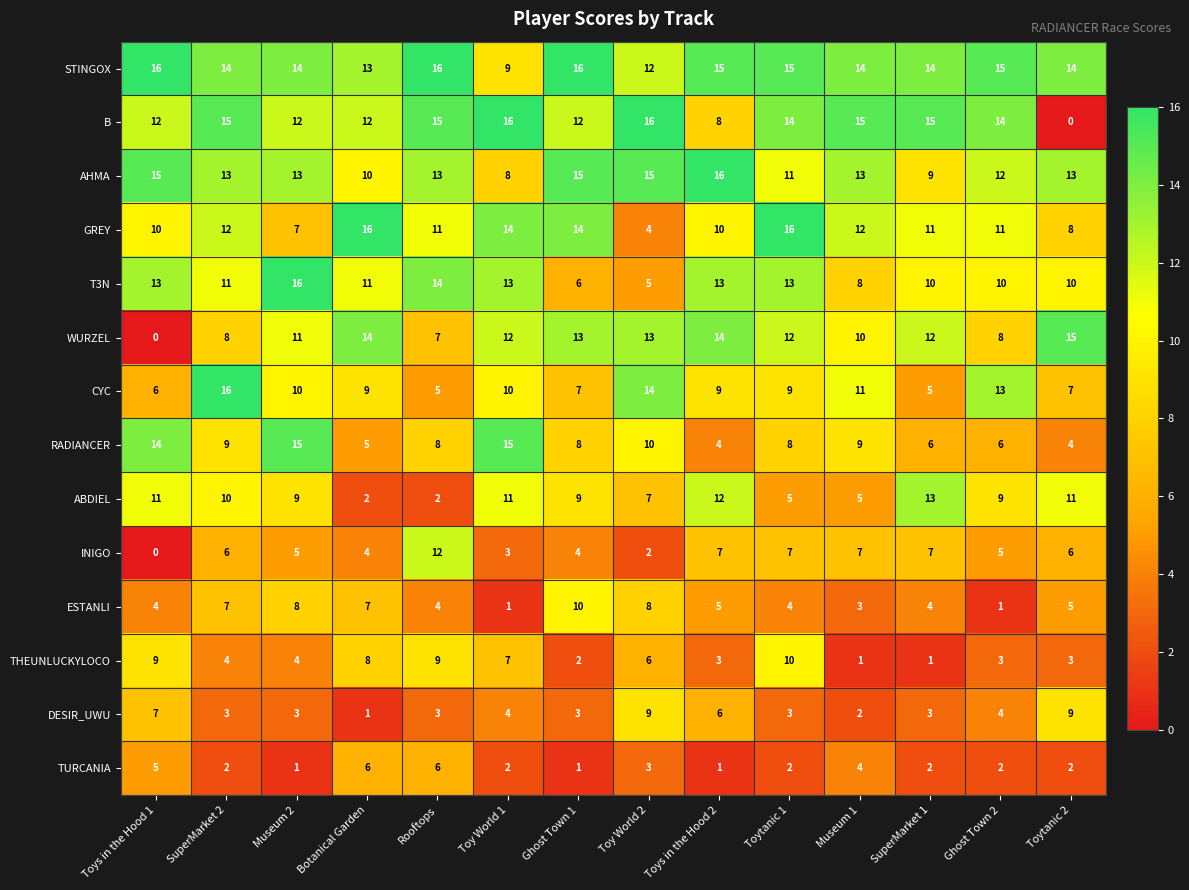

The value of B at Toys in the Hood 1 is 4. True or false?

False